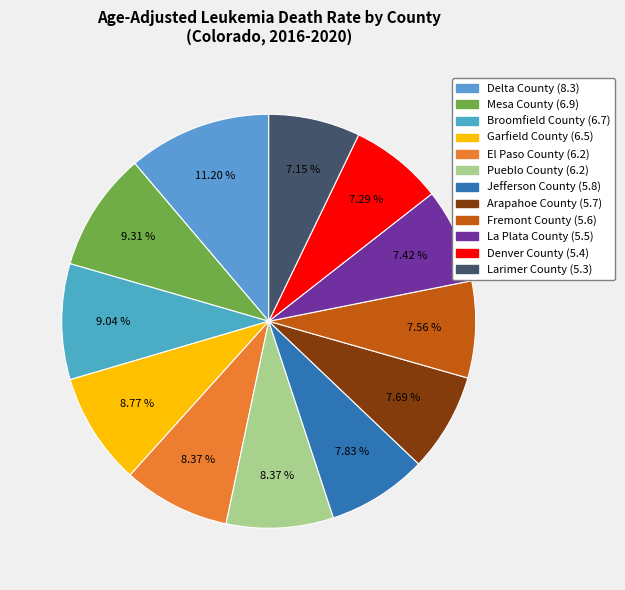

Combined, what portion of the pie is Garfield County and Fremont County?

16.3%